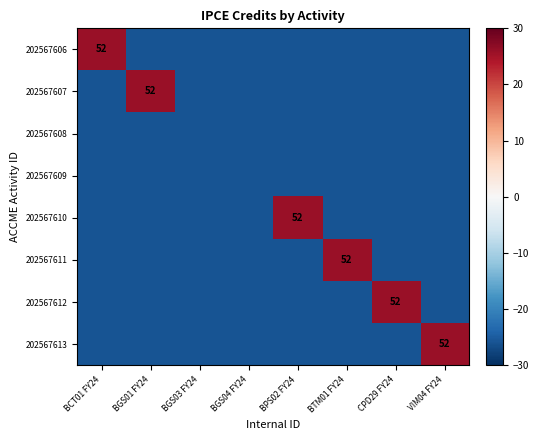

The 202567607 series shows 52 at BGS01 FY24. True or false?

True